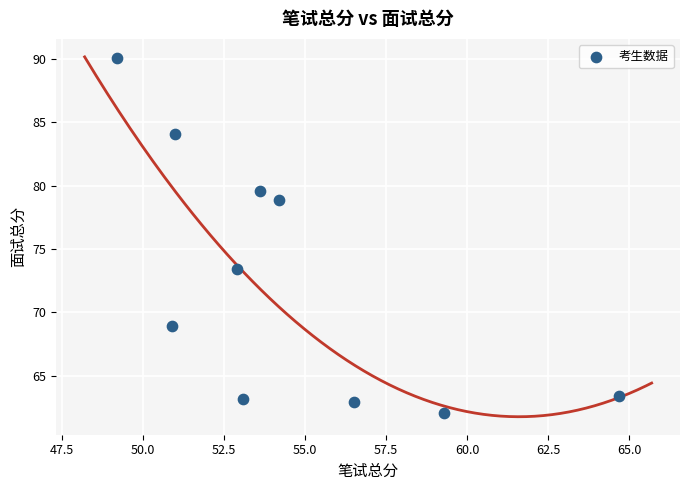

What is the range of Y values (max minus min)?

28.1